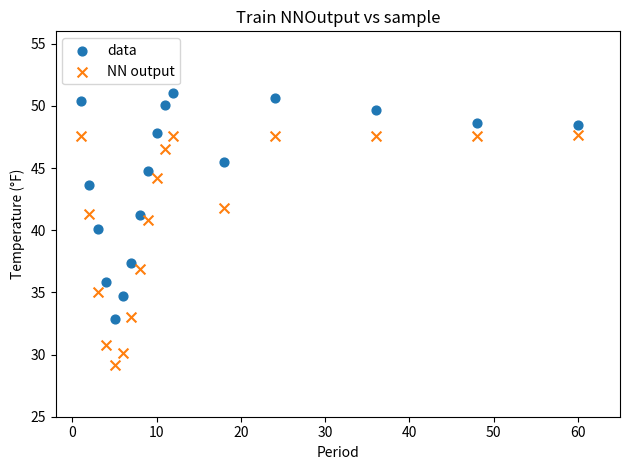

Which series reaches the minimum Y coordinate?

NN output